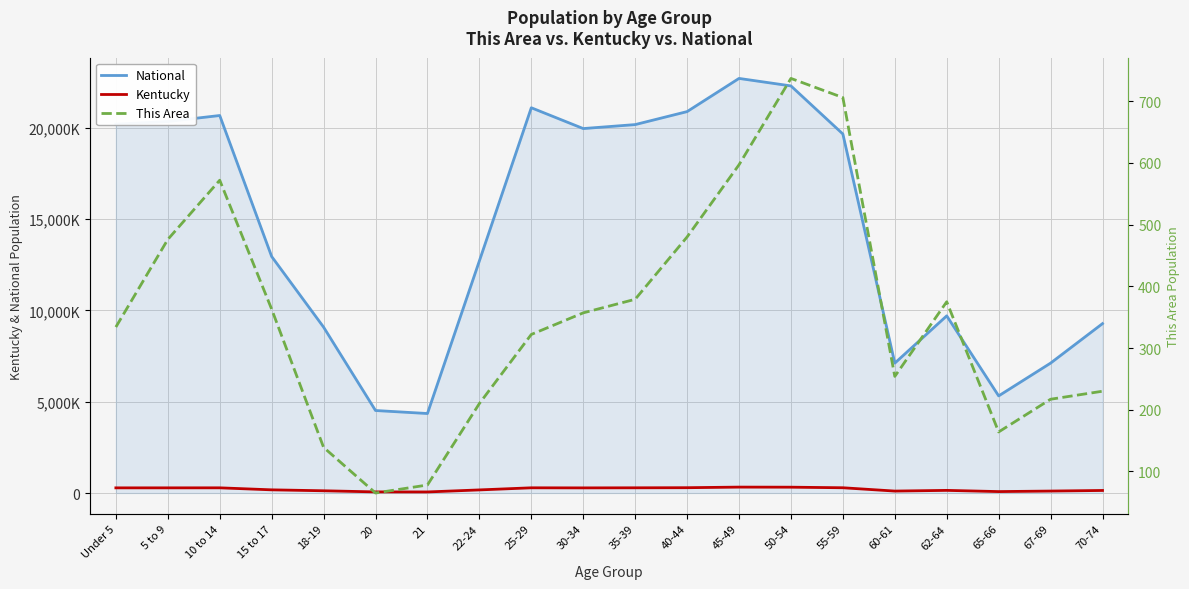

True or false: National has a value of 12954254 at 15 to 17.

True